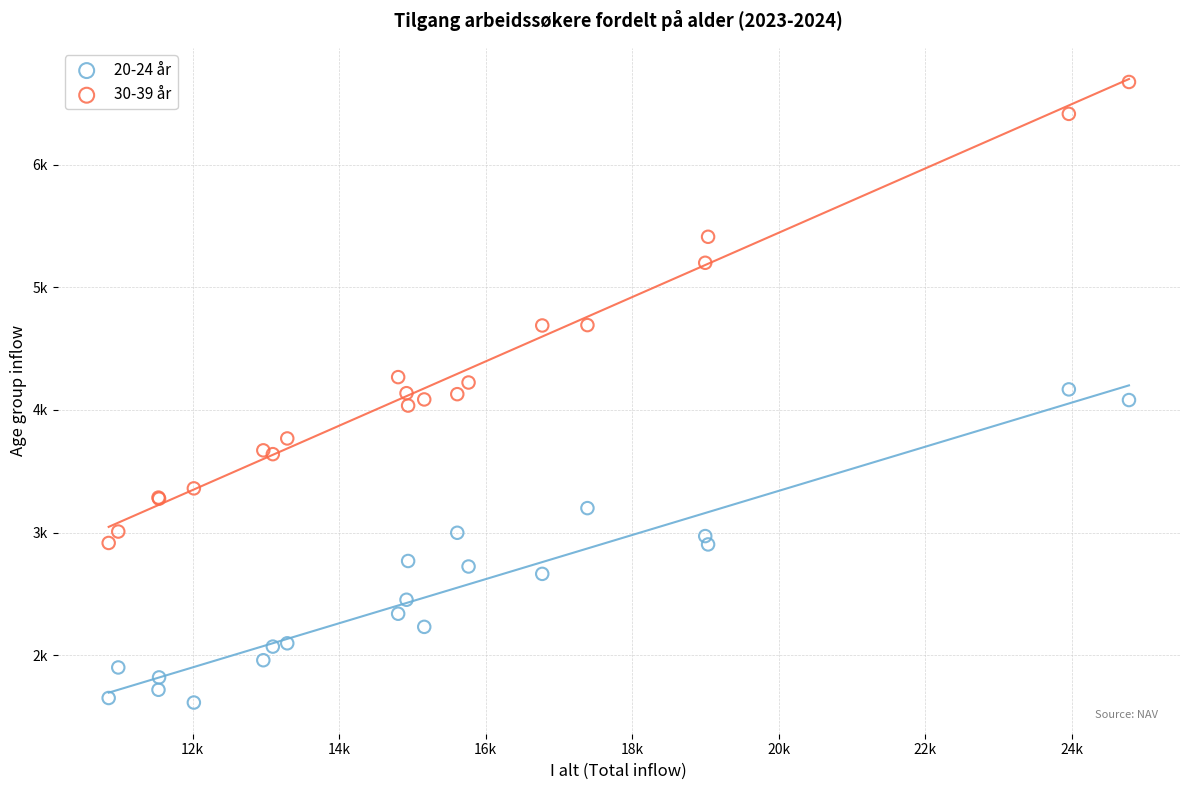

What are all the series names shown in the legend?

20-24 år, 30-39 år